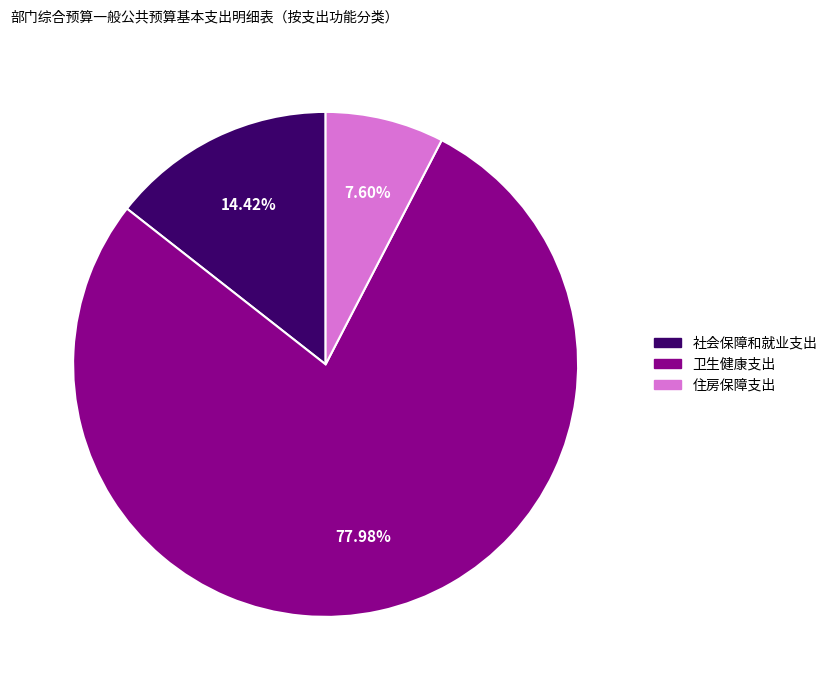

Between 社会保障和就业支出 and 卫生健康支出, which is larger?

卫生健康支出